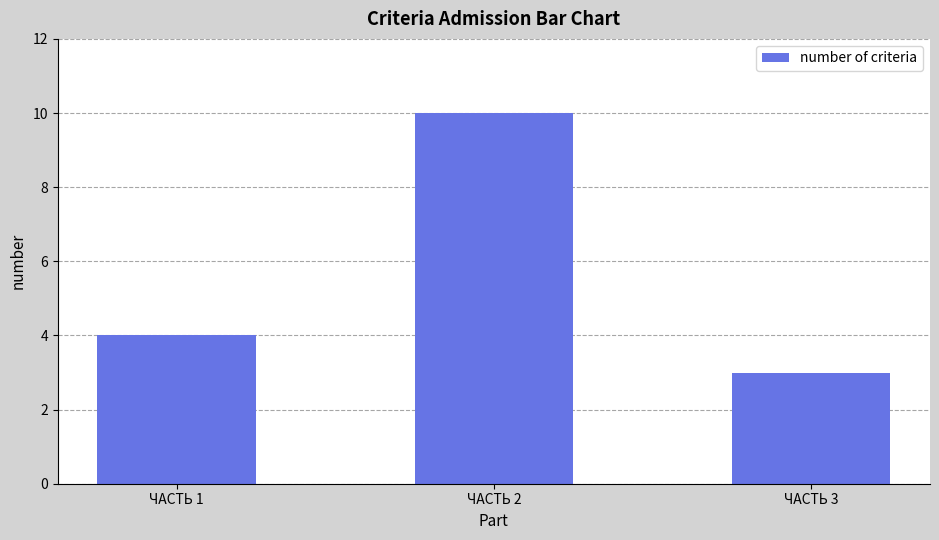

Is it true that the value at ЧАСТЬ 3 is 3?

True